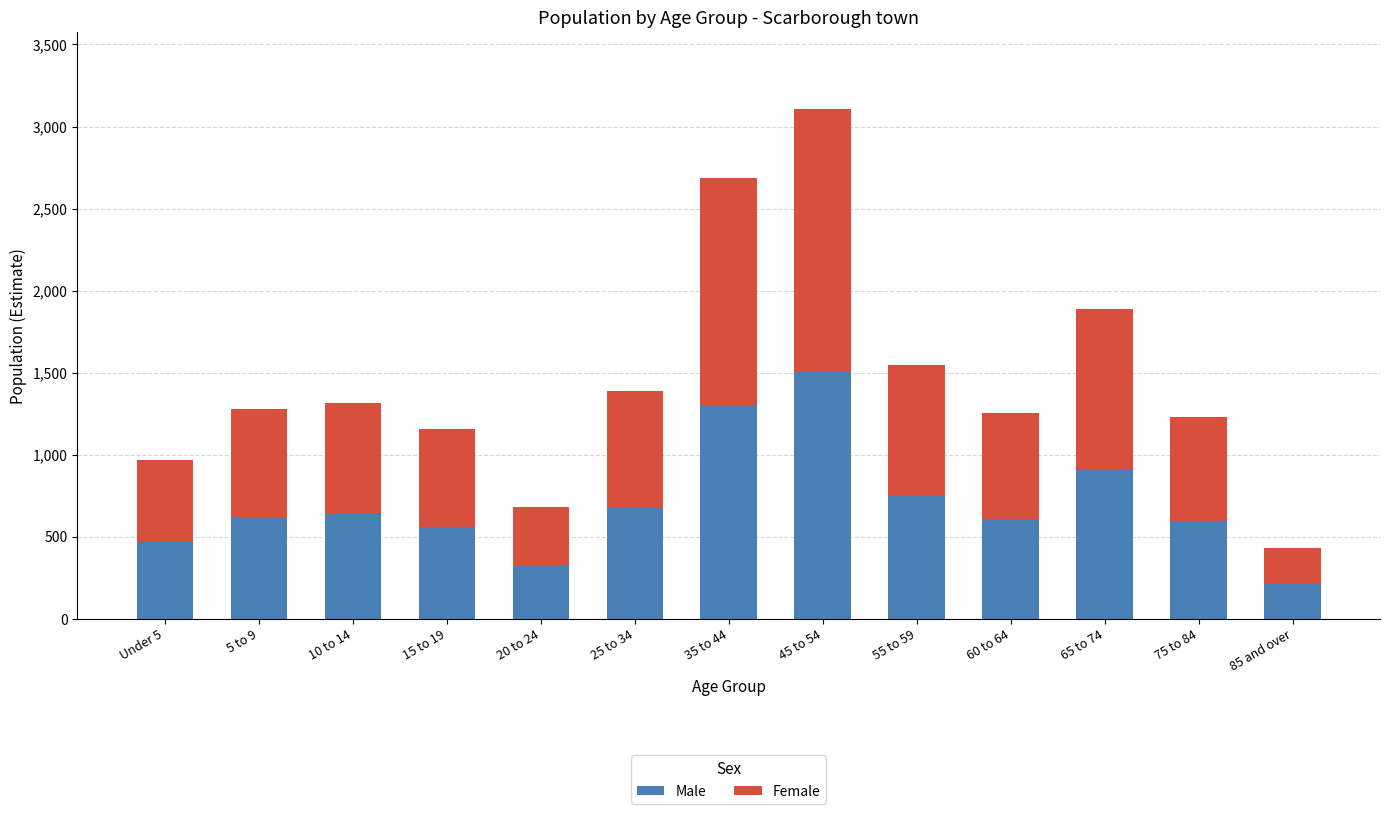

Is it true that Male equals 328 at 10 to 14?

False